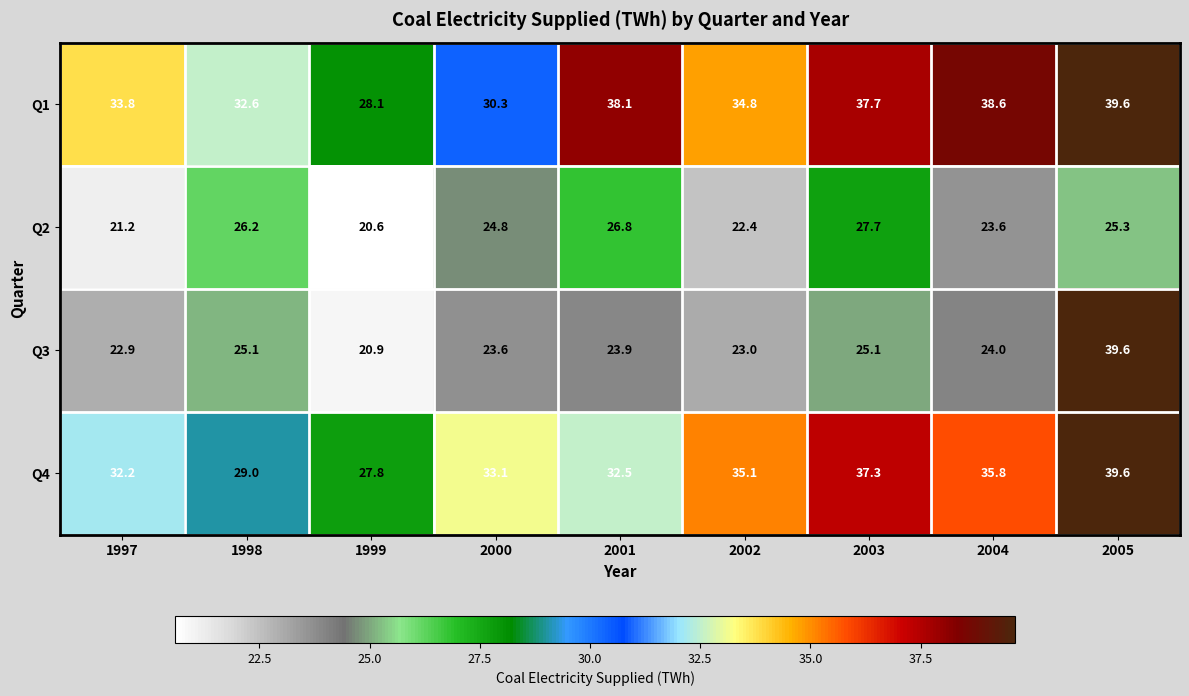

At which category is the sum across all series the highest?

2005